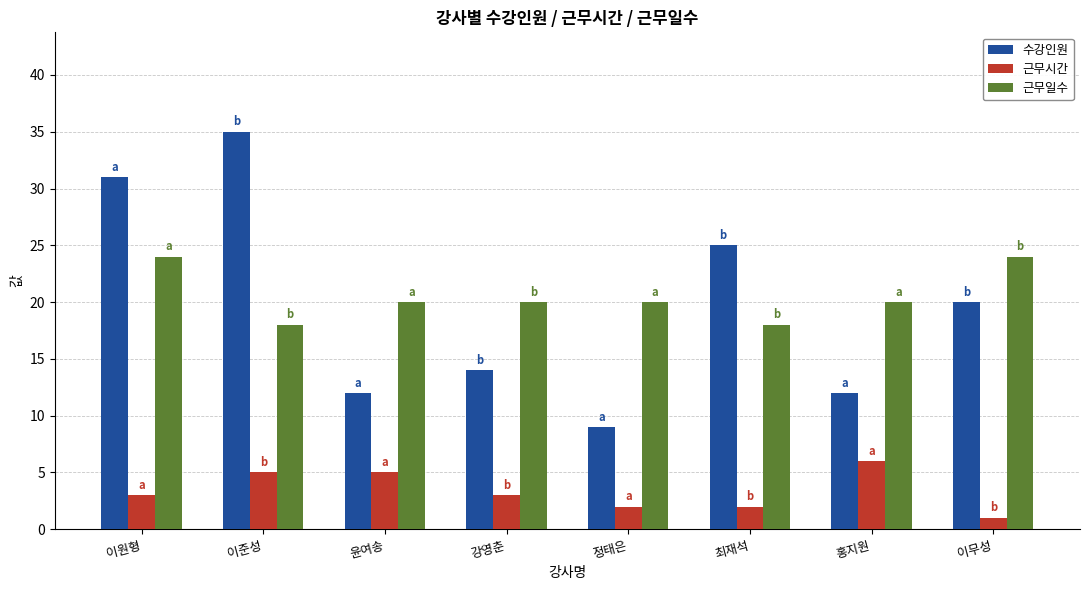

What is the value of the 수강인원 bar at the 4th from the left?

14